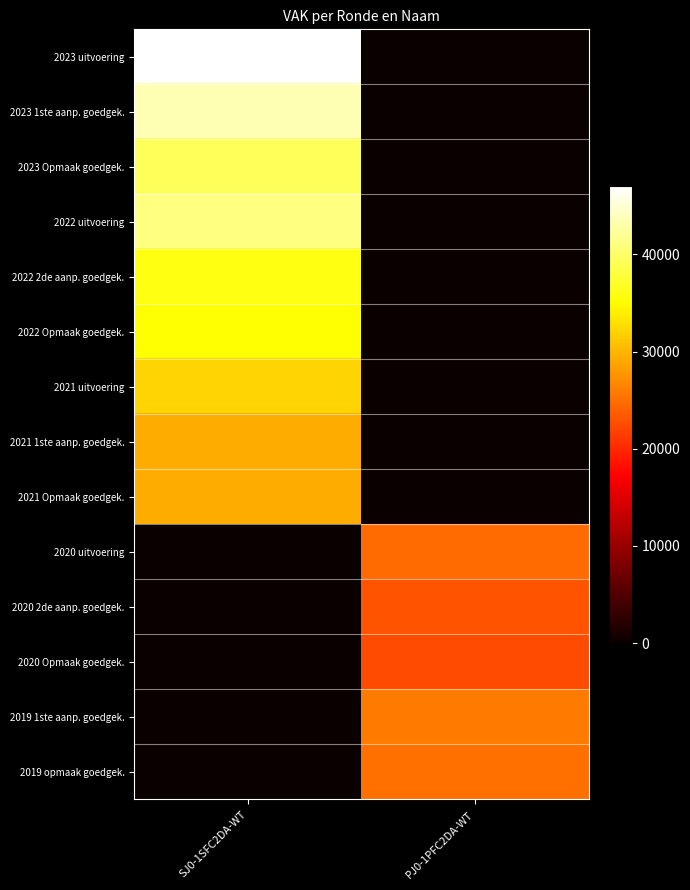

Reading left to right, list all the values displayed in this chart.

2023 uitvoering: SJ0-1SFC2DA-WT=47069	PJ0-1PFC2DA-WT=0
2023 1ste aanp. goedgek.: SJ0-1SFC2DA-WT=43545	PJ0-1PFC2DA-WT=0
2023 Opmaak goedgek.: SJ0-1SFC2DA-WT=39211	PJ0-1PFC2DA-WT=0
2022 uitvoering: SJ0-1SFC2DA-WT=41131	PJ0-1PFC2DA-WT=0
2022 2de aanp. goedgek.: SJ0-1SFC2DA-WT=35857	PJ0-1PFC2DA-WT=0
2022 Opmaak goedgek.: SJ0-1SFC2DA-WT=35259	PJ0-1PFC2DA-WT=0
2021 uitvoering: SJ0-1SFC2DA-WT=32099	PJ0-1PFC2DA-WT=0
2021 1ste aanp. goedgek.: SJ0-1SFC2DA-WT=29249	PJ0-1PFC2DA-WT=0
2021 Opmaak goedgek.: SJ0-1SFC2DA-WT=29249	PJ0-1PFC2DA-WT=0
2020 uitvoering: SJ0-1SFC2DA-WT=0	PJ0-1PFC2DA-WT=24760
2020 2de aanp. goedgek.: SJ0-1SFC2DA-WT=0	PJ0-1PFC2DA-WT=23057
2020 Opmaak goedgek.: SJ0-1SFC2DA-WT=0	PJ0-1PFC2DA-WT=22511
2019 1ste aanp. goedgek.: SJ0-1SFC2DA-WT=0	PJ0-1PFC2DA-WT=25813
2019 opmaak goedgek.: SJ0-1SFC2DA-WT=0	PJ0-1PFC2DA-WT=25115